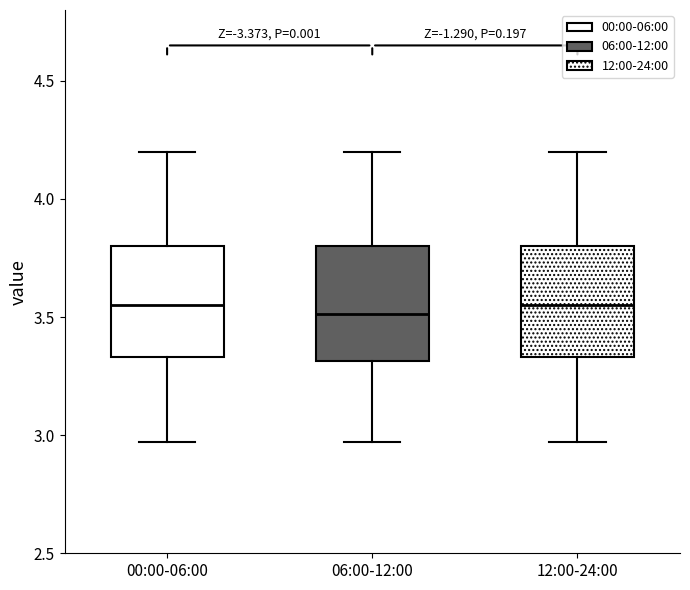

Reading left to right, read every box against the y-axis: the position of its median line, the range the box covers, and the ends of its whiskers. The values are not printed on the chart, so give them approximately, as read against the axis.

00:00-06:00: median 3.55, box 3.35 to 3.80, whiskers 2.95 to 4.20
06:00-12:00: median 3.50, box 3.30 to 3.80, whiskers 2.95 to 4.20
12:00-24:00: median 3.55, box 3.35 to 3.80, whiskers 2.95 to 4.20